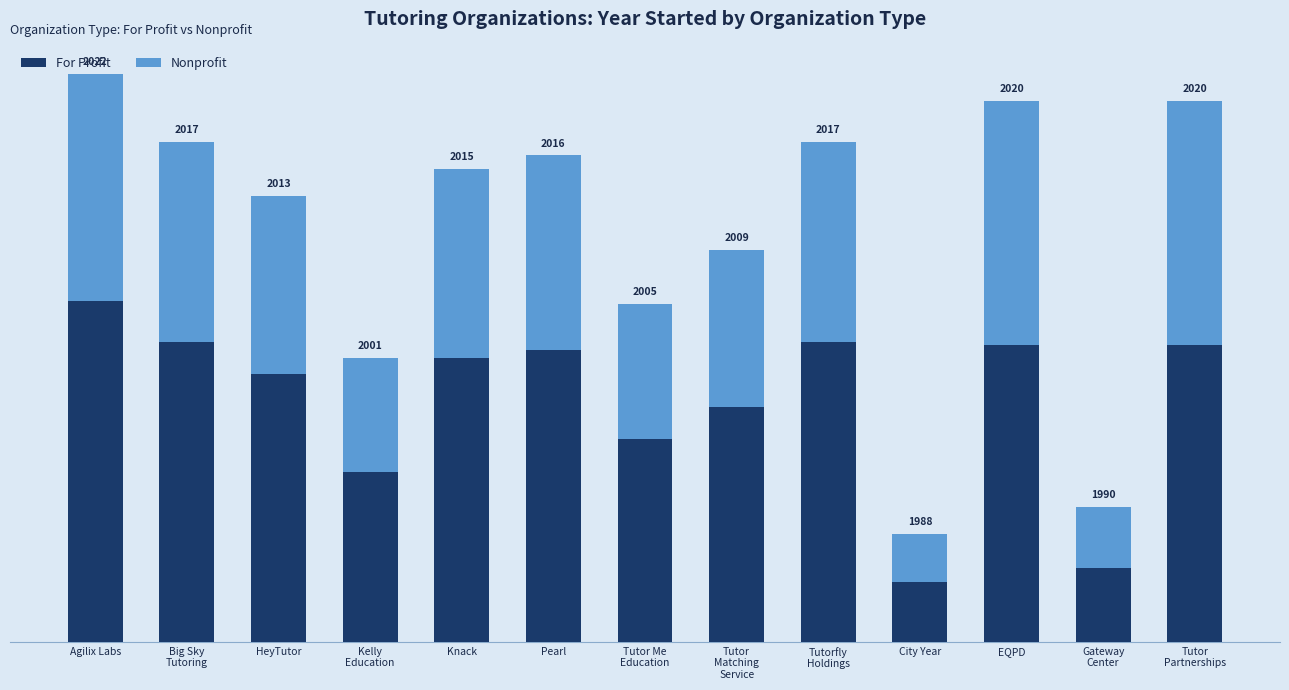

Where is Nonprofit nearest to the value 10?

Tutor Me
Education